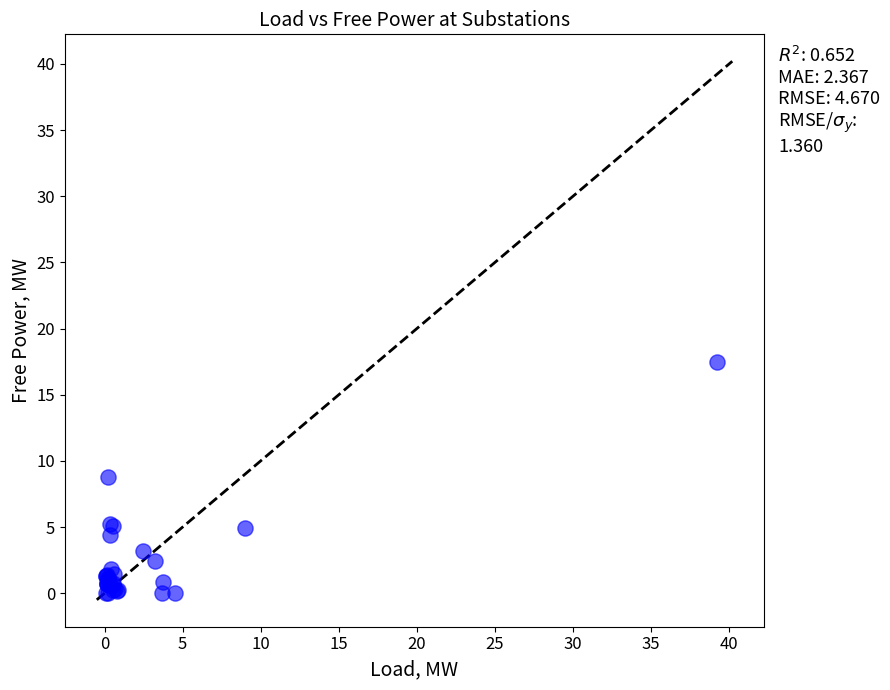

What Y value in the scatter plot is closest to 8?

8.8